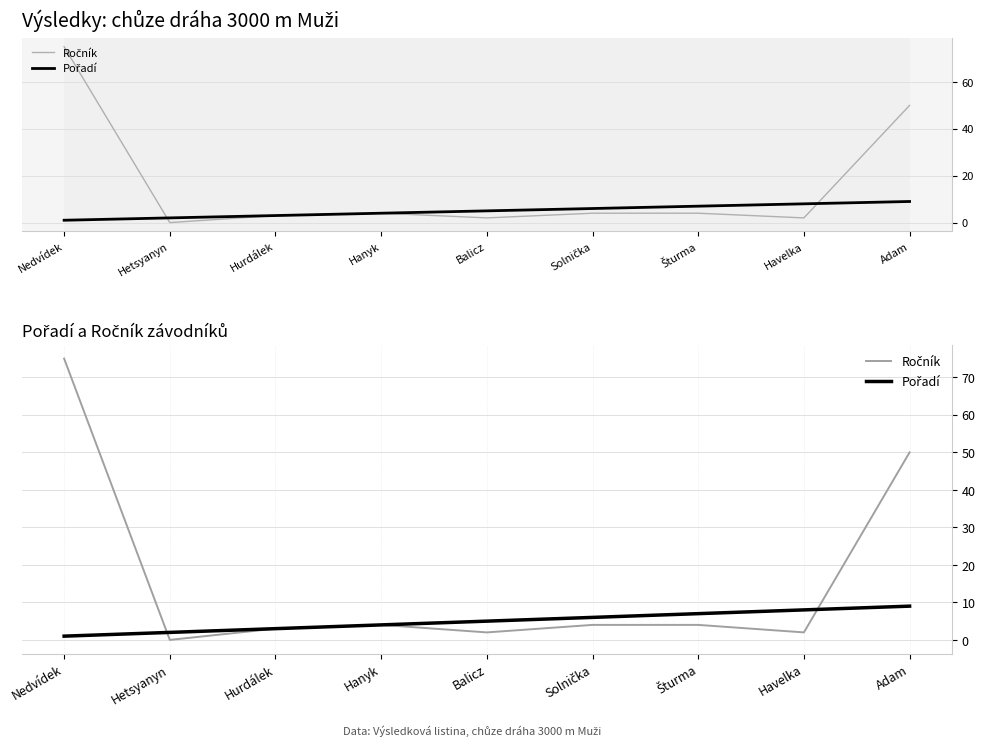

What is the average value of the Ročník series?

16